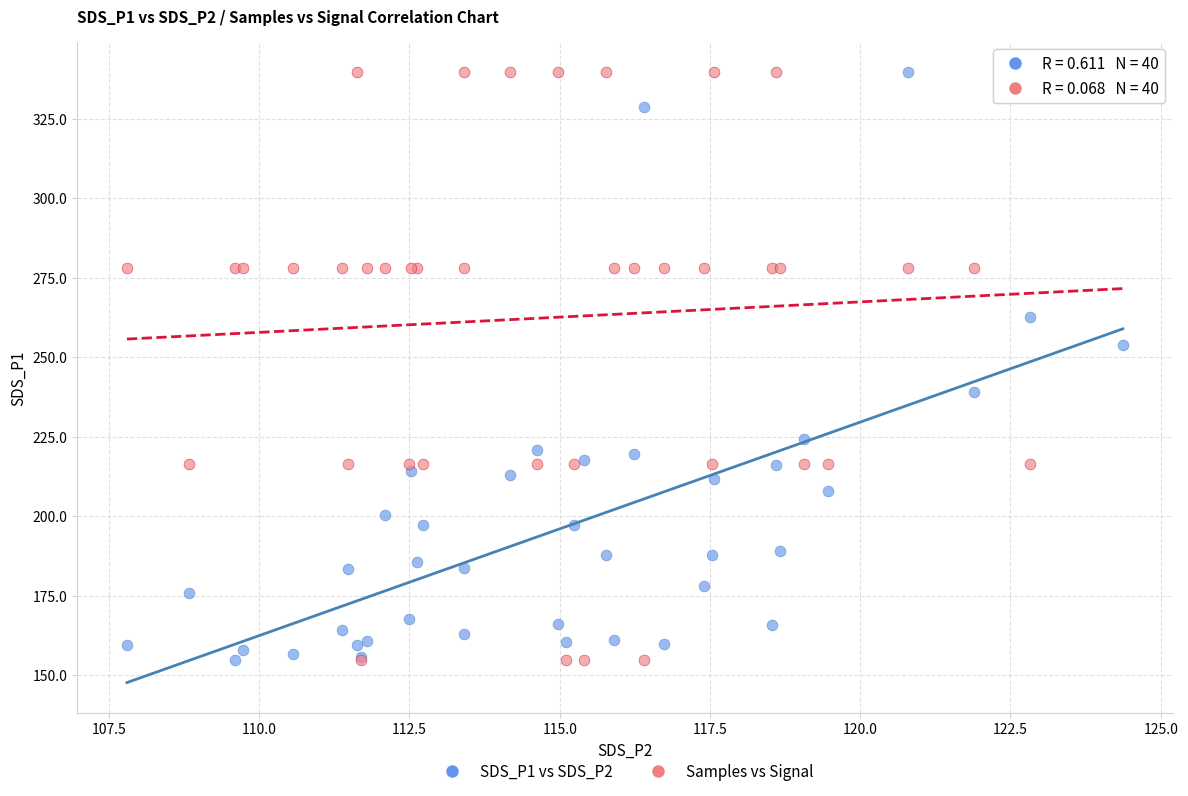

What are all the series names shown in the legend?

SDS_P1 vs SDS_P2, Samples vs Signal